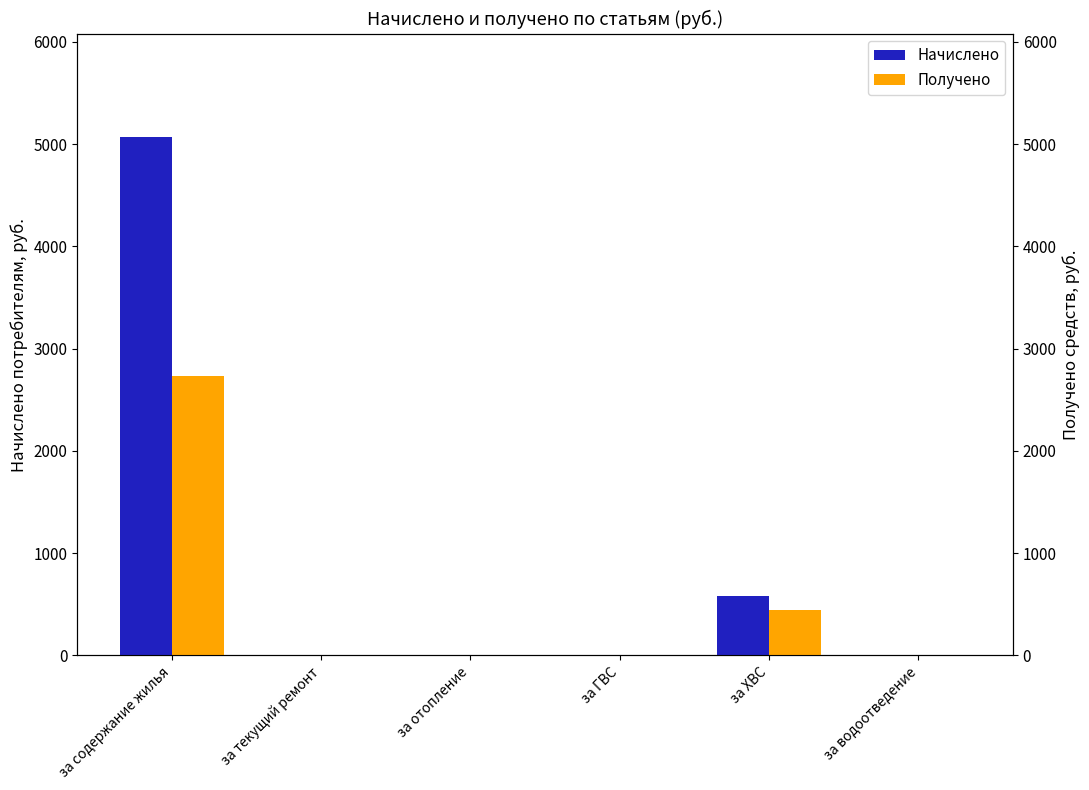

Between за отопление and за водоотведение, which is larger?

за отопление